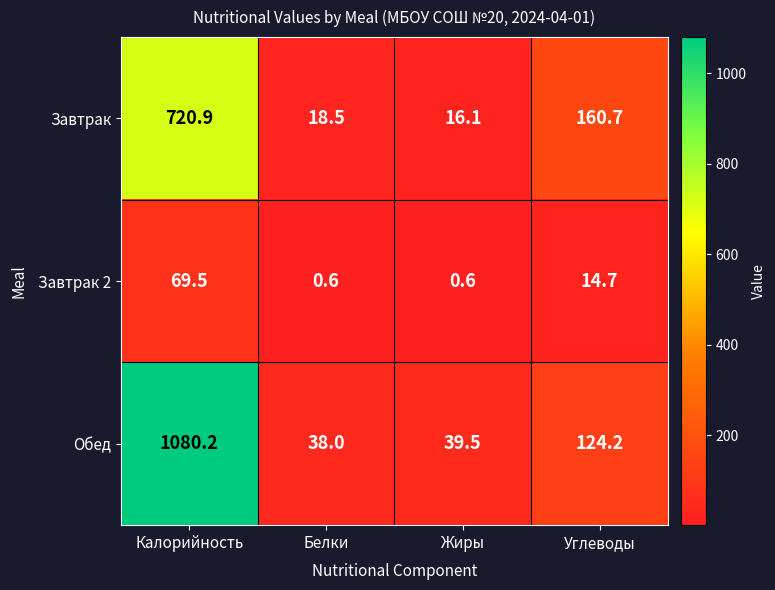

At which category is the sum across all series the highest?

Калорийность